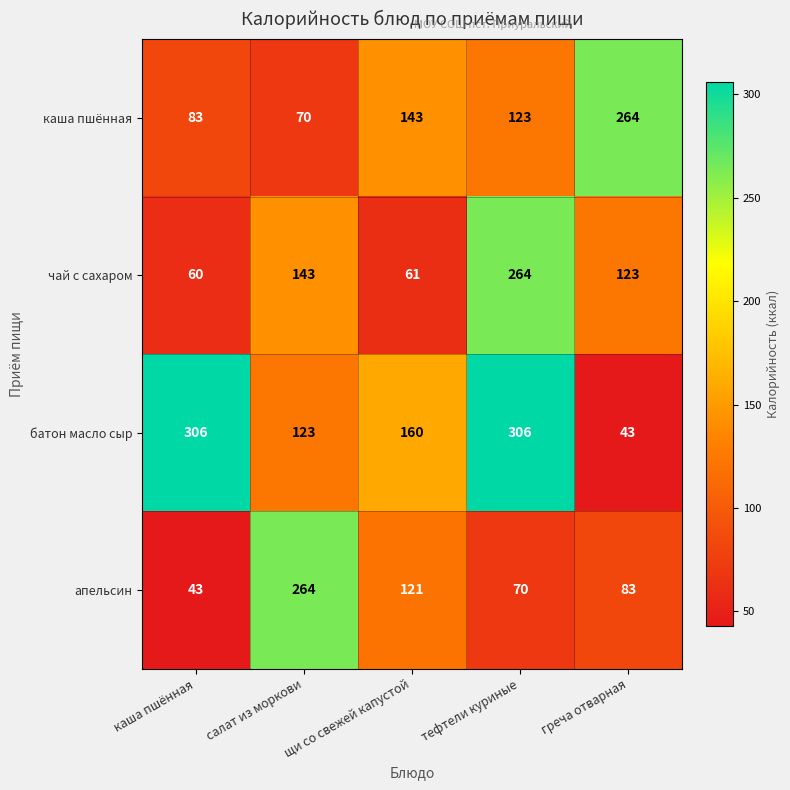

The каша пшённая series shows 83 at каша пшённая. True or false?

True